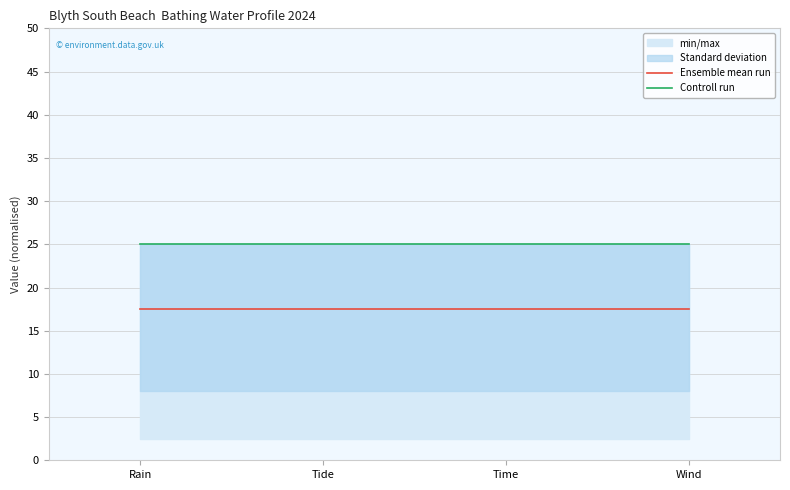

Is it true that Ensemble mean run equals 17.5 at Rain?

True